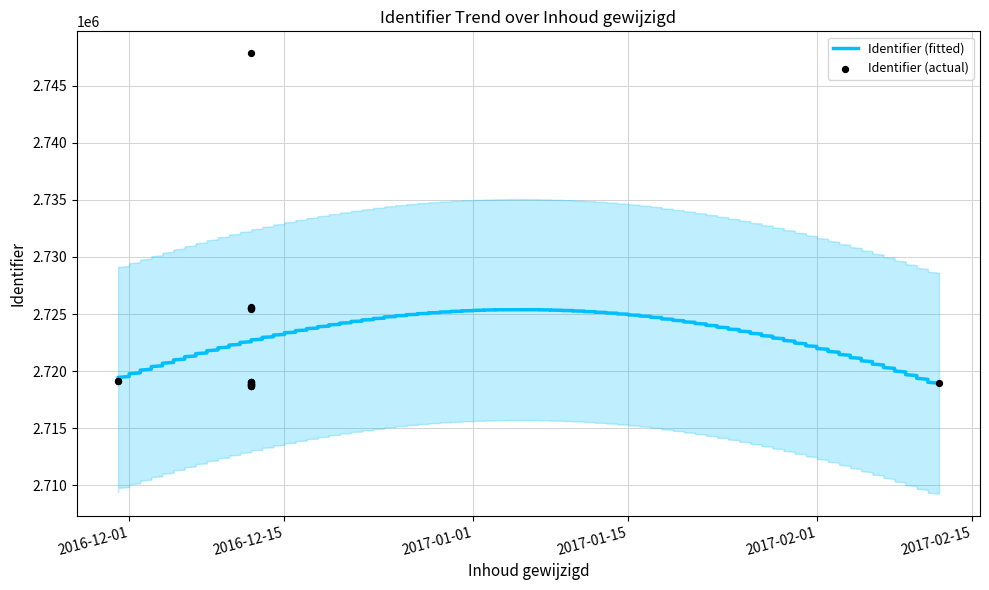

Between 2016-12-12 and 2016-12-12, which is larger?

2016-12-12